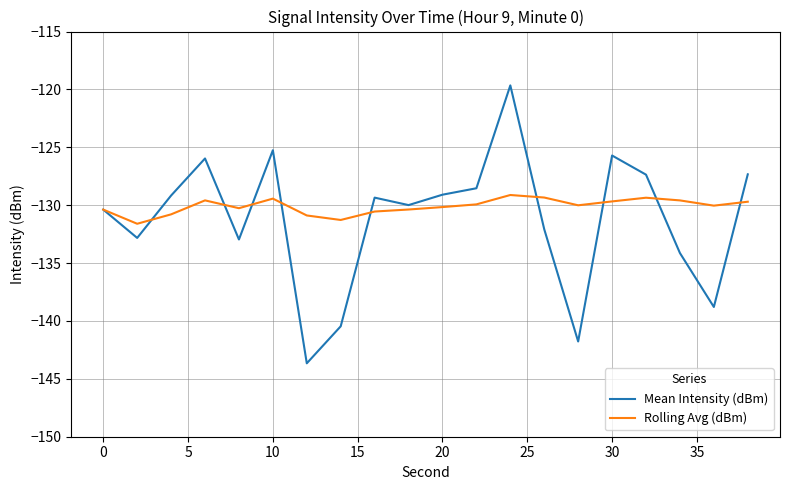

What is the highest value of the Mean Intensity (dBm) series?

-119.7